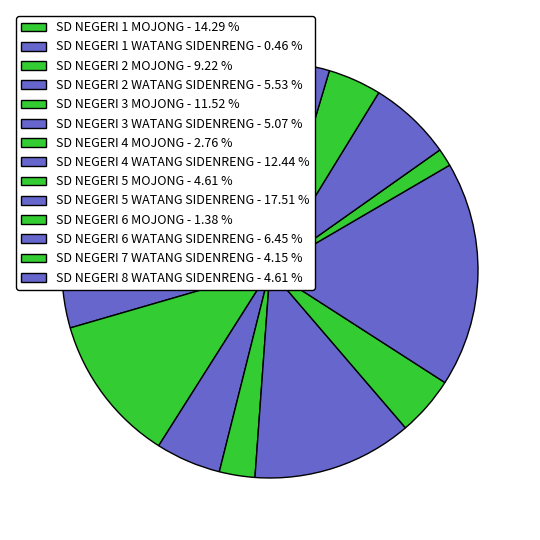

Is SD NEGERI 3 MOJONG the majority of the pie?

No